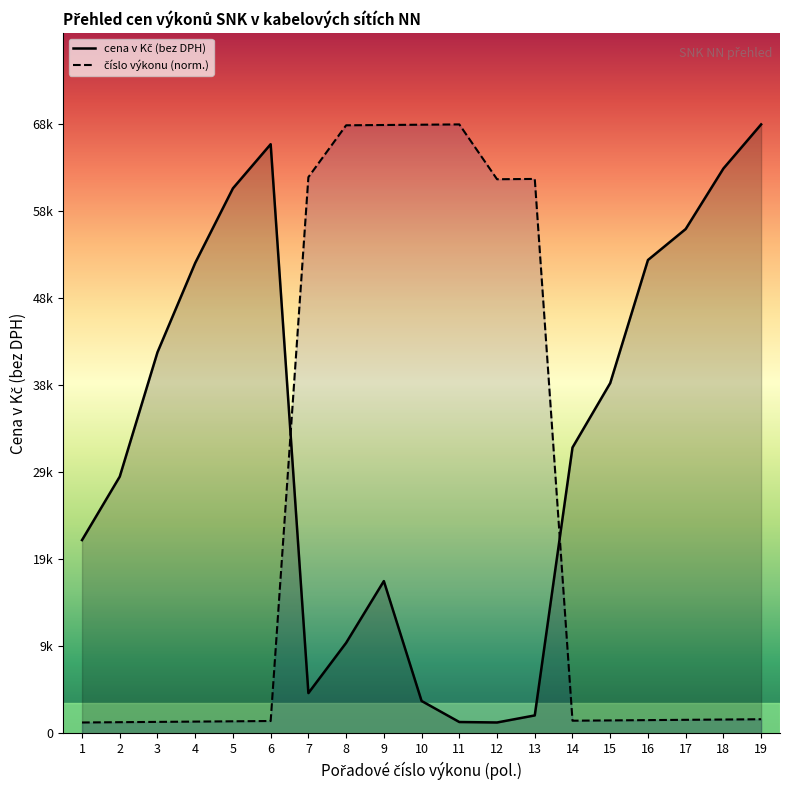

Between which two adjacent categories do číslo výkonu and cena v Kč (bez DPH) first intersect?

6 and 7